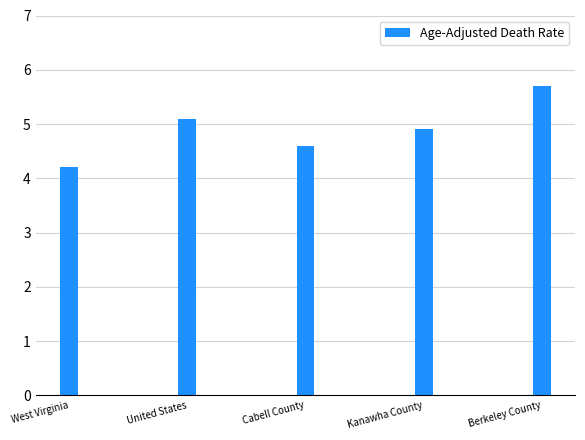

What is the label of the 3rd bar from the right?

Cabell County